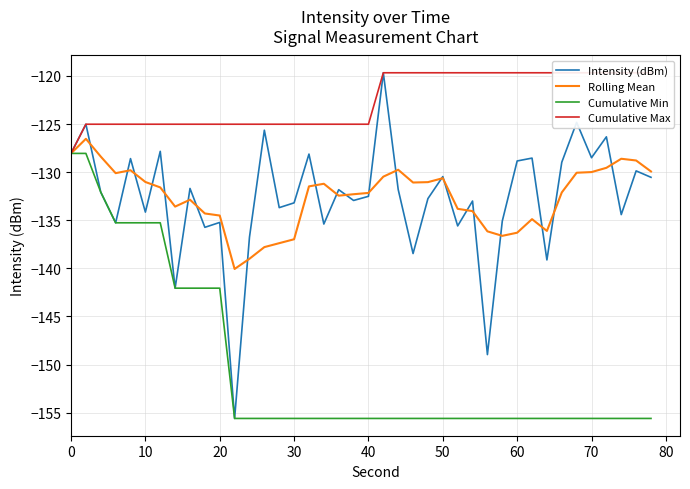

Is it true that Cumulative Min equals -240.7 at 20?

False